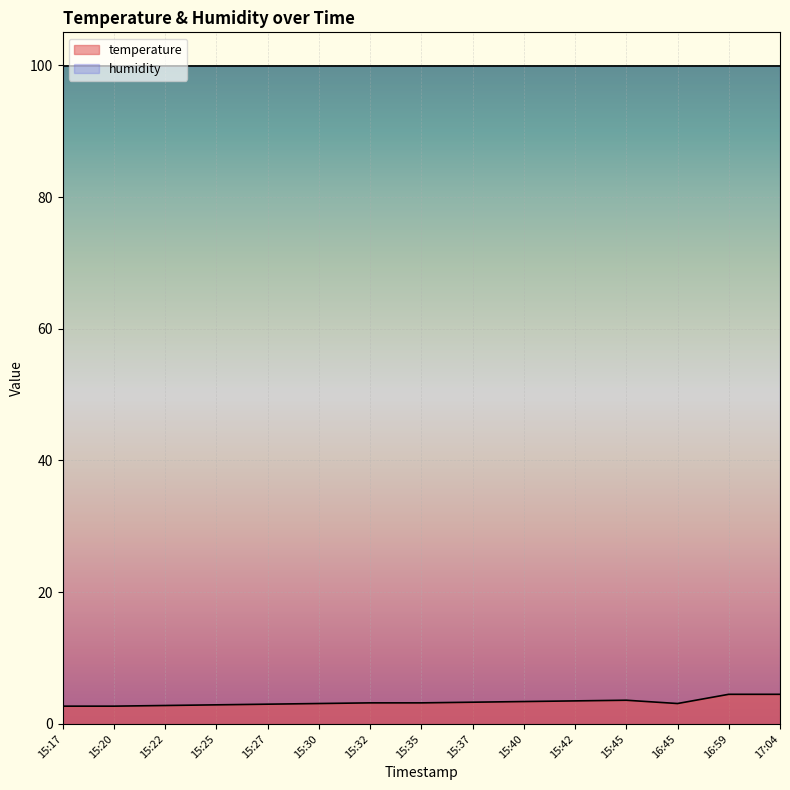

What is the ratio of the value at 15:22 to the value at 15:27?

0.9